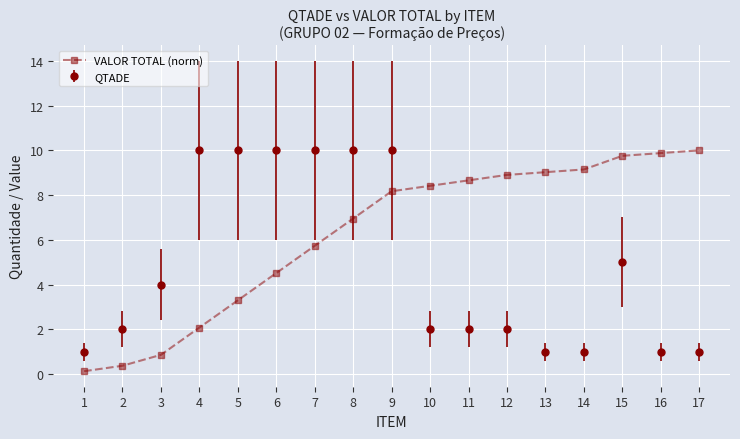

At 16, list the series in order from smallest to largest.

QTADE, VALOR TOTAL (norm)